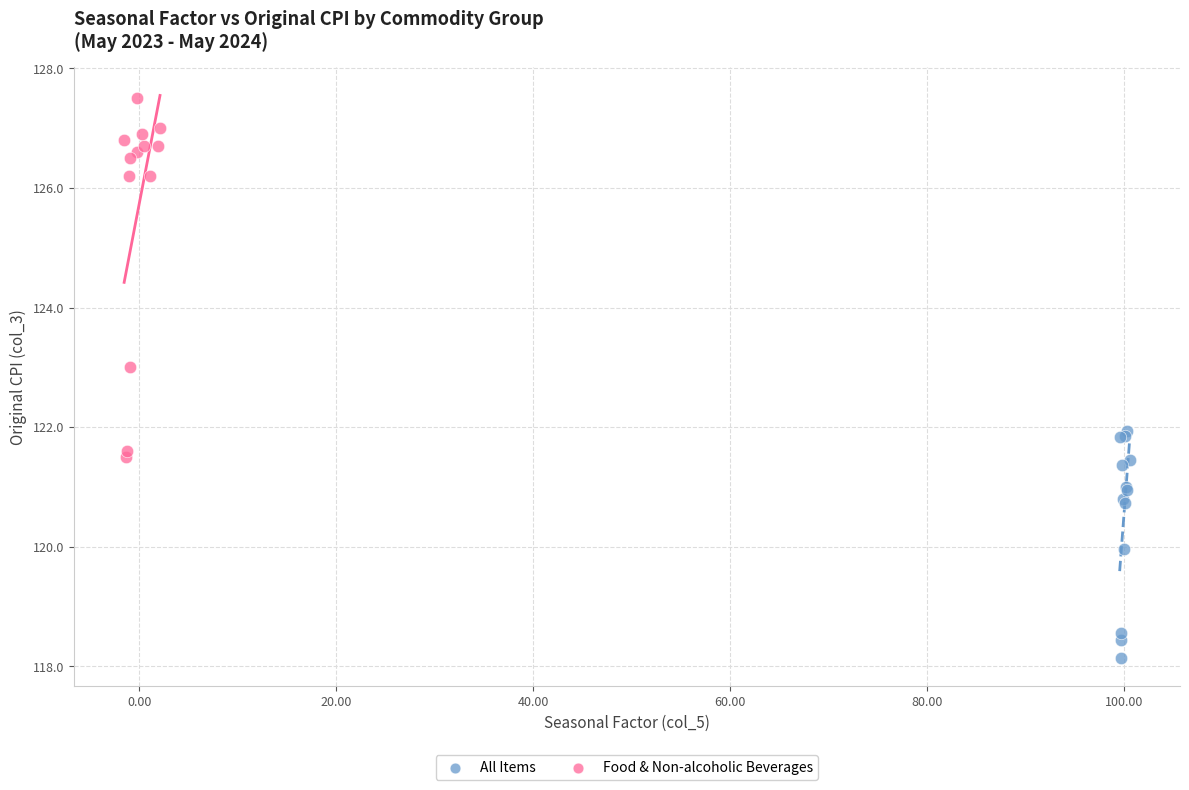

Which series has the widest spread of Y values?

Food & Non-alcoholic Beverages